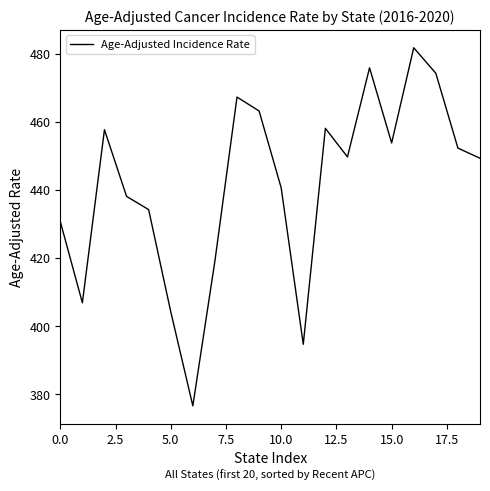

What is the average value?

441.5